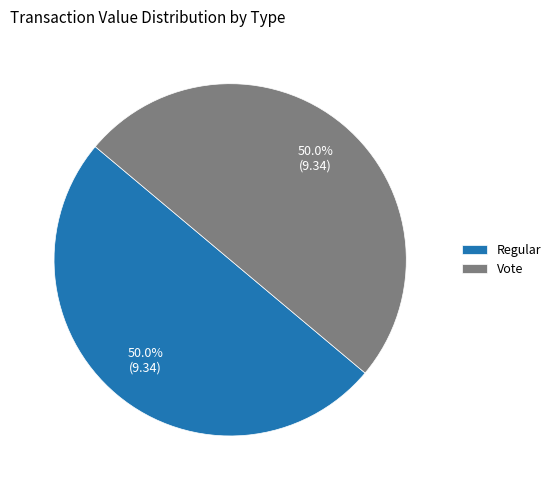

How many segments does this pie chart have?

2